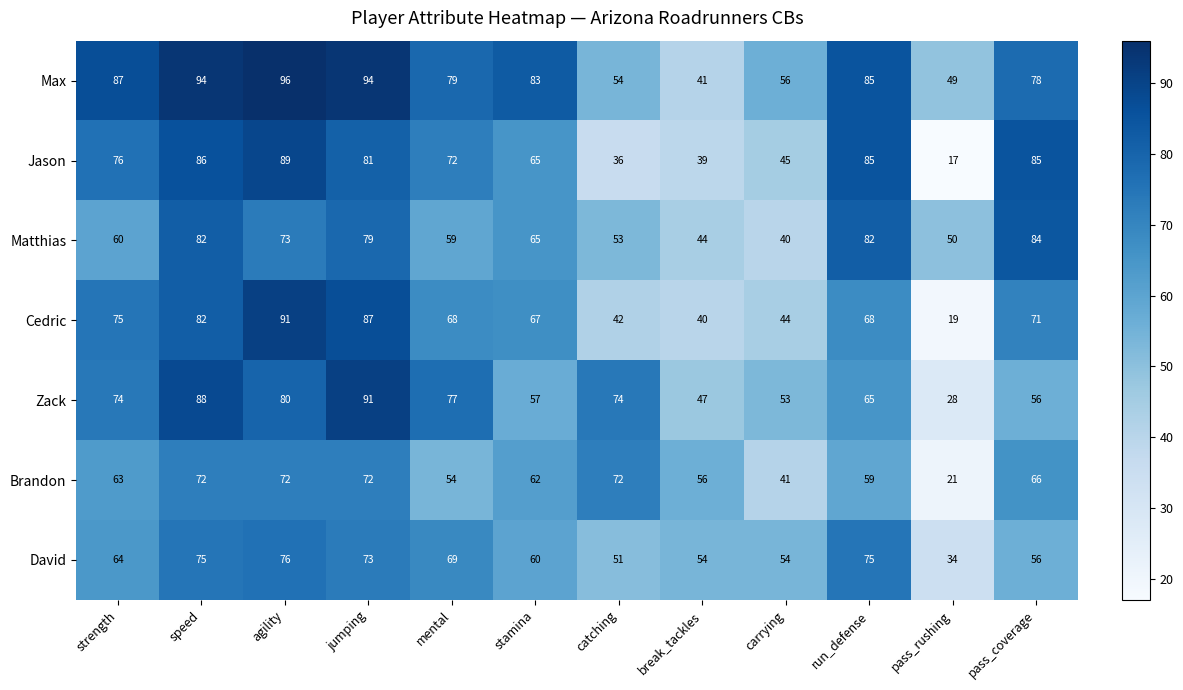

At which category is the sum across all series the highest?

speed